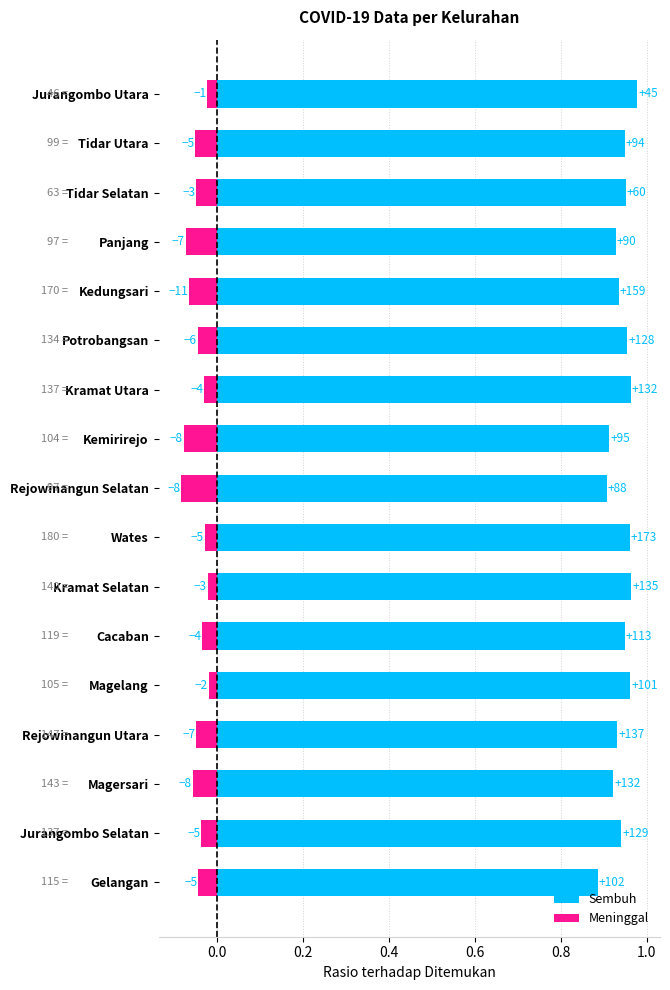

What is the difference between the maximum and minimum values in the Sembuh series?

0.1